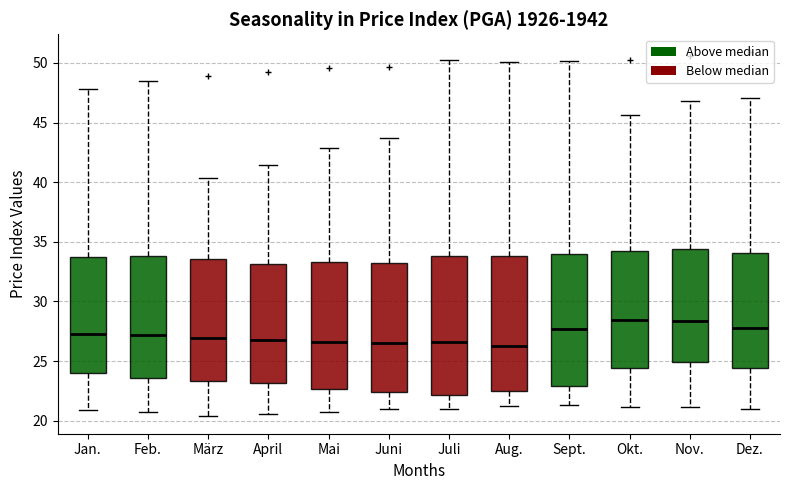

Reading left to right, read every box against the y-axis: the position of its median line, the range the box covers, and the ends of its whiskers. The values are not printed on the chart, so give them approximately, as read against the axis.

Jan.: median 27.5, box 24.0 to 33.5, whiskers 21.0 to 48.0
Feb.: median 27.0, box 23.5 to 34.0, whiskers 20.5 to 48.5
März: median 27.0, box 23.5 to 33.5, whiskers 20.5 to 40.5
April: median 27.0, box 23.0 to 33.0, whiskers 20.5 to 41.5
Mai: median 26.5, box 22.5 to 33.5, whiskers 20.5 to 43.0
Juni: median 26.5, box 22.5 to 33.0, whiskers 21.0 to 43.5
Juli: median 26.5, box 22.0 to 34.0, whiskers 21.0 to 50.5
Aug.: median 26.0, box 22.5 to 34.0, whiskers 21.5 to 50.0
Sept.: median 27.5, box 23.0 to 34.0, whiskers 21.5 to 50.0
Okt.: median 28.5, box 24.5 to 34.0, whiskers 21.0 to 45.5
Nov.: median 28.5, box 25.0 to 34.5, whiskers 21.0 to 47.0
Dez.: median 28.0, box 24.5 to 34.0, whiskers 21.0 to 47.0